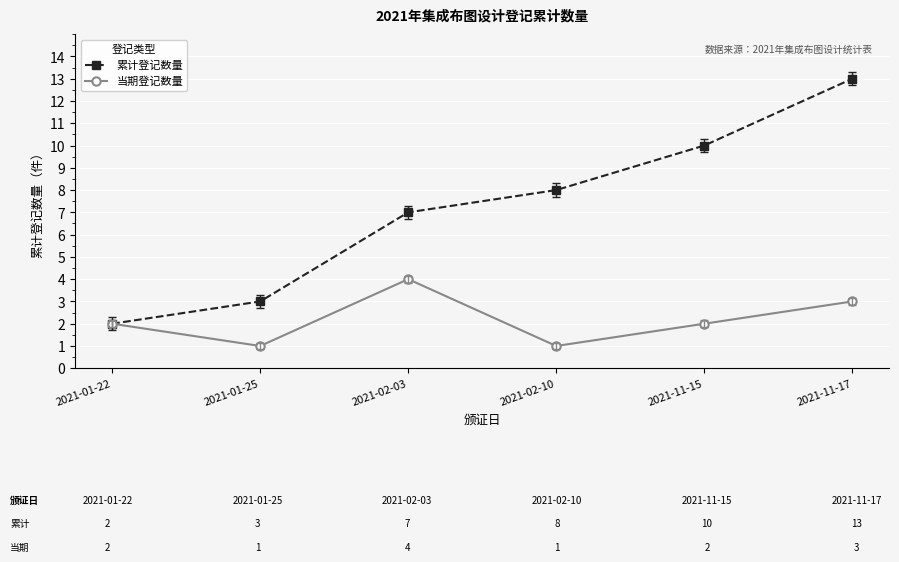

What is the difference between the highest and lowest values at 2021-02-10?

7